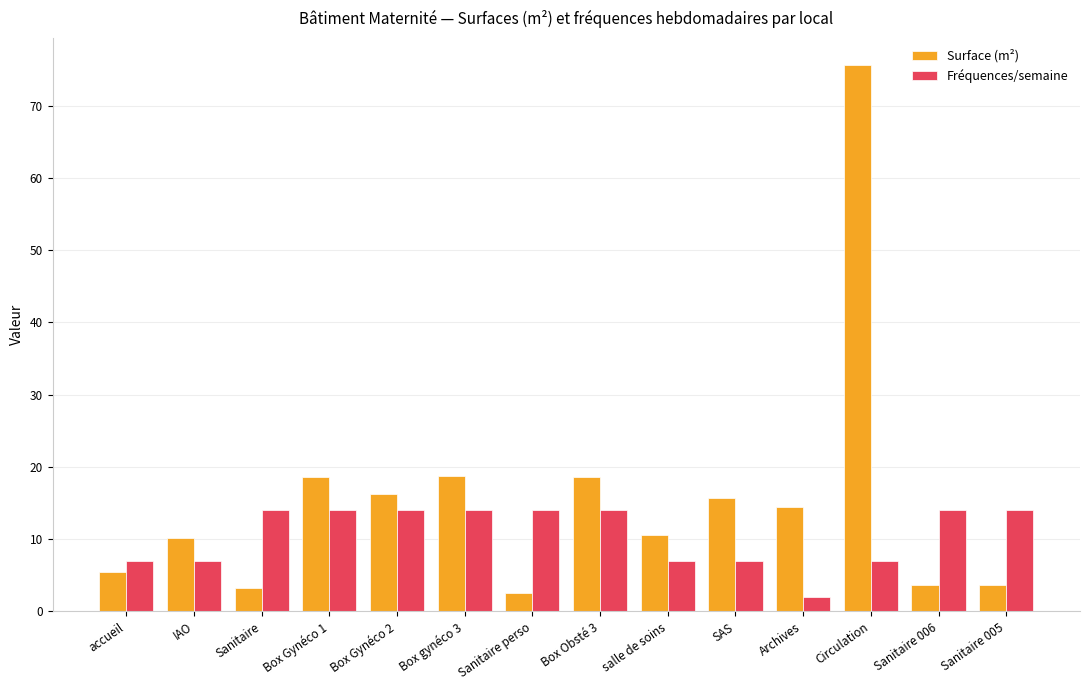

Rank the series at Box Gynéco 2 from highest to lowest value.

Surface (m²), Fréquences/semaine